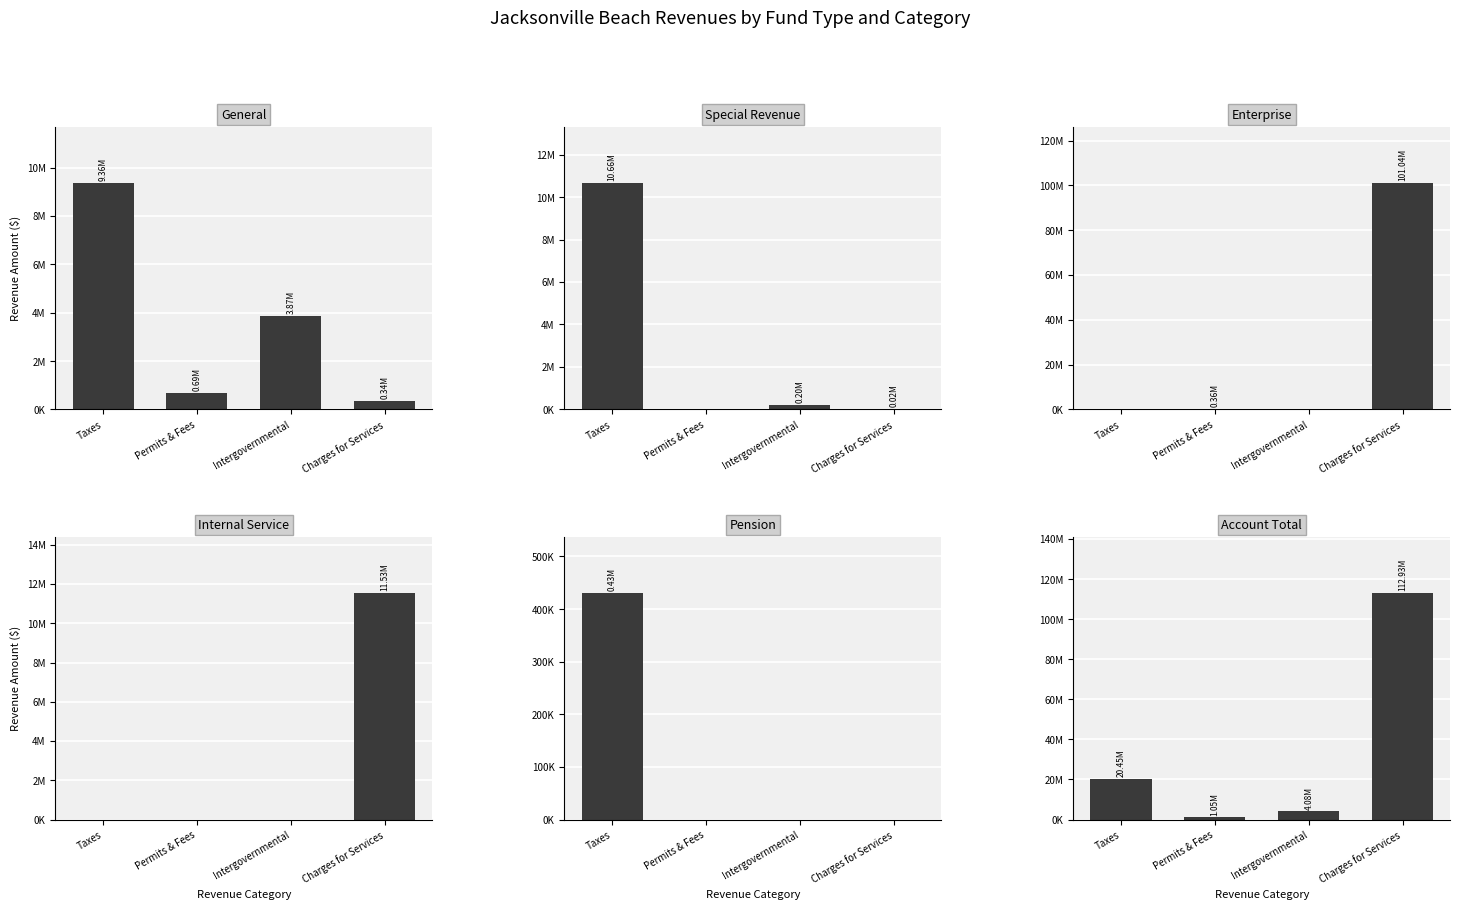

What is the total value across all series at Intergovernmental?

8158868